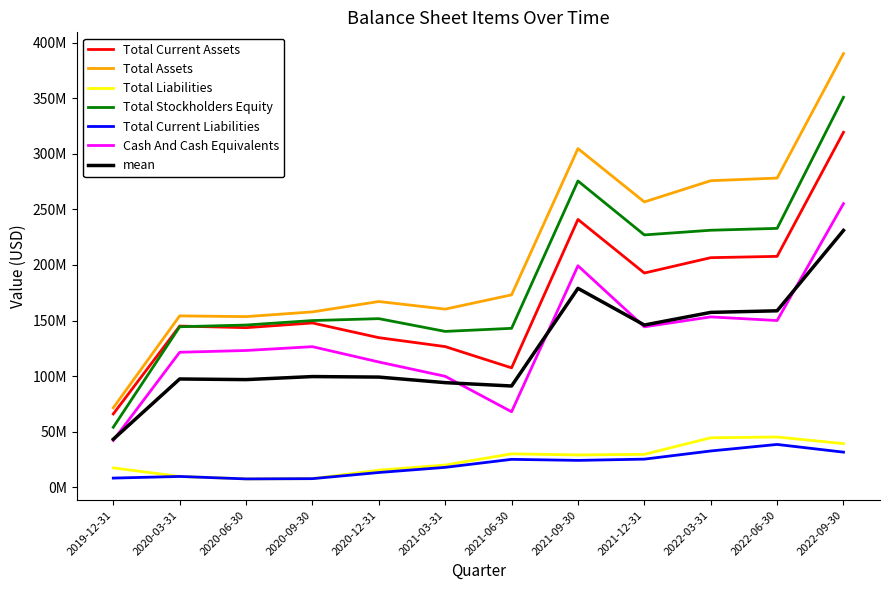

Is this an area chart (filled region under the line)?

No